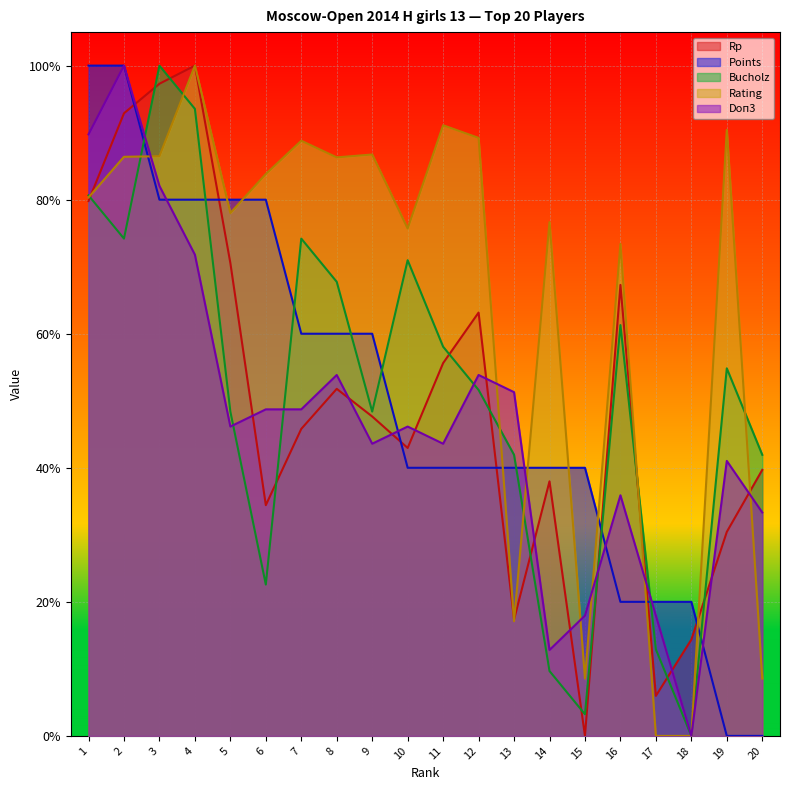

What is the value of the Doп3 point at the 15th from the left?

0.2